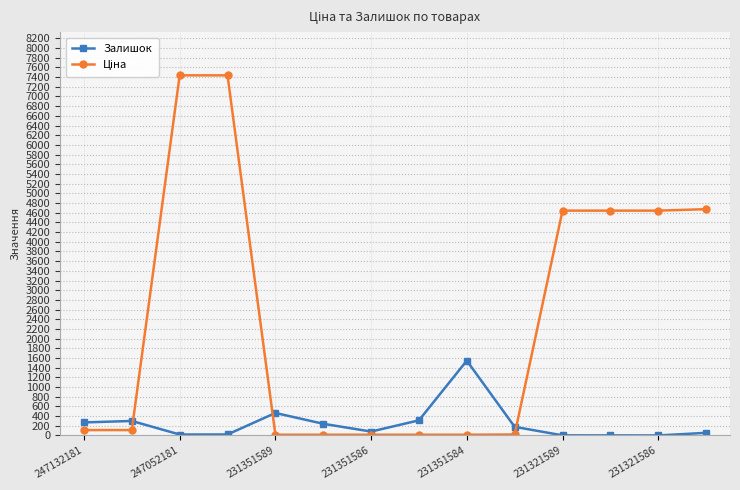

What is the maximum value shown in the chart?

7436.2